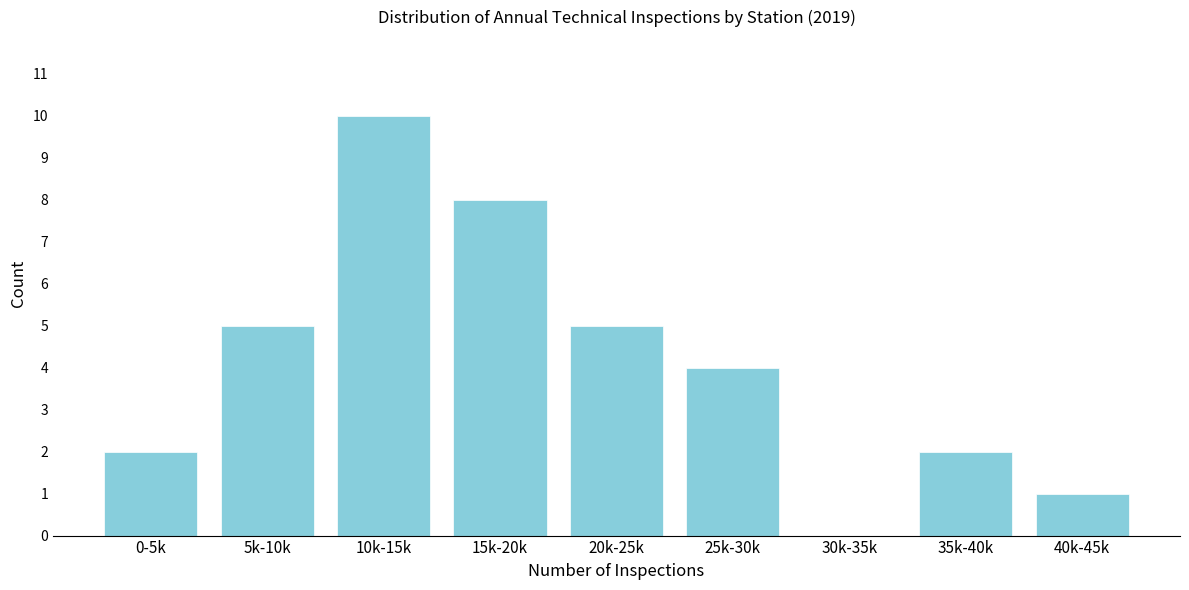

Reading left to right, extract all data points from this chart.

0-5k=2	5k-10k=5	10k-15k=10	15k-20k=8	20k-25k=5	25k-30k=4	30k-35k=0	35k-40k=2	40k-45k=1